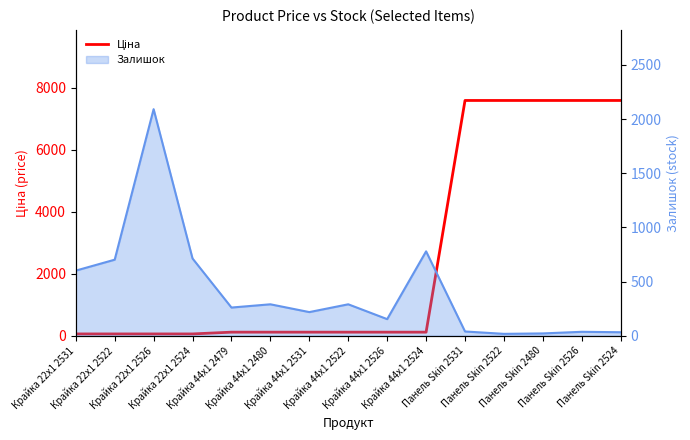

Is it true that the value at Панель Skin 2526 is 2363.6?

False